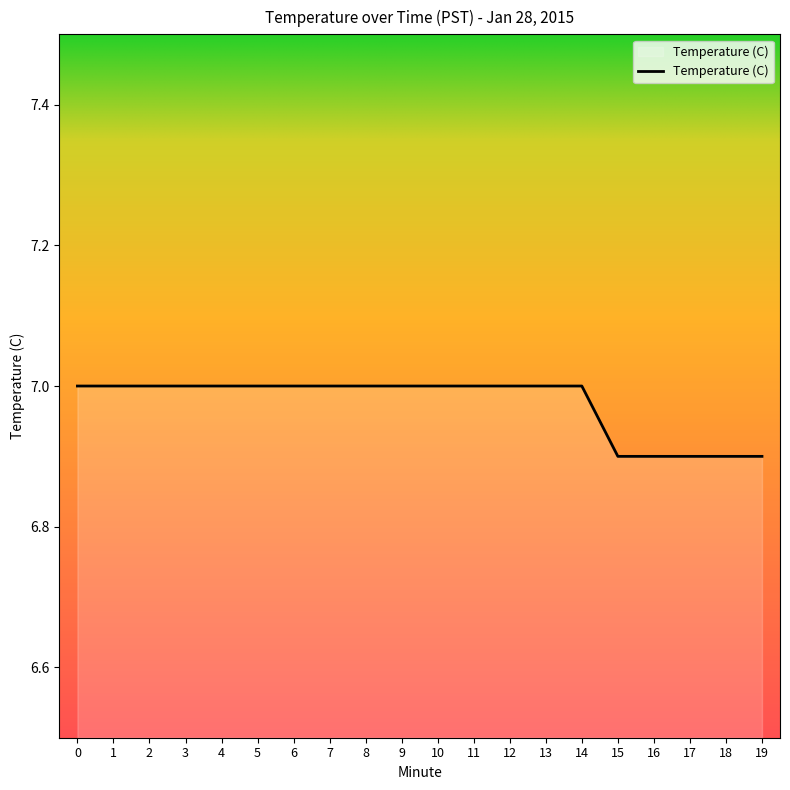

Reading left to right, extract all data points from this chart.

7.0	7.0	7.0	7.0	7.0	7.0	7.0	7.0	7.0	7.0	7.0	7.0	7.0	7.0	7.0	6.9	6.9	6.9	6.9	6.9